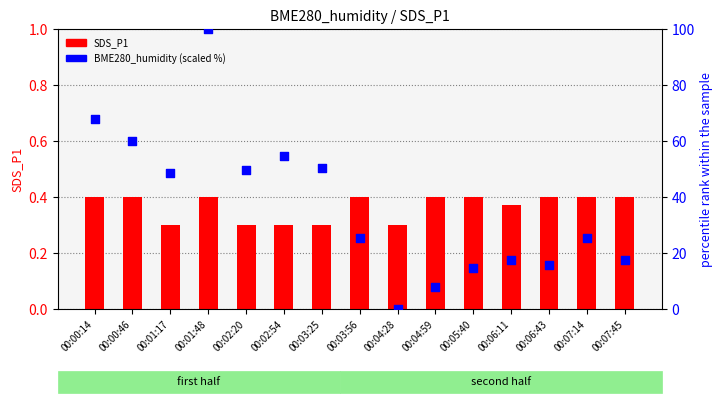

Is the value of BME280_humidity (scaled %) at 00:04:28 greater than the value of SDS_P1 at 00:02:54?

No